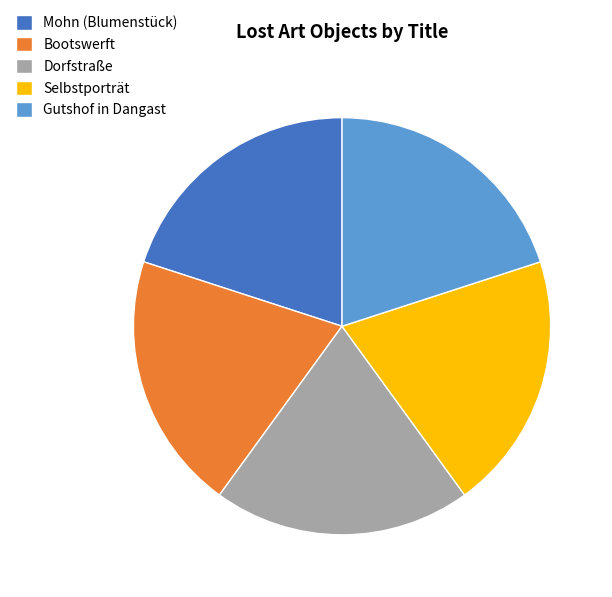

What is the ratio of the value at Bootswerft to the value at Mohn (Blumenstück)?

1.0